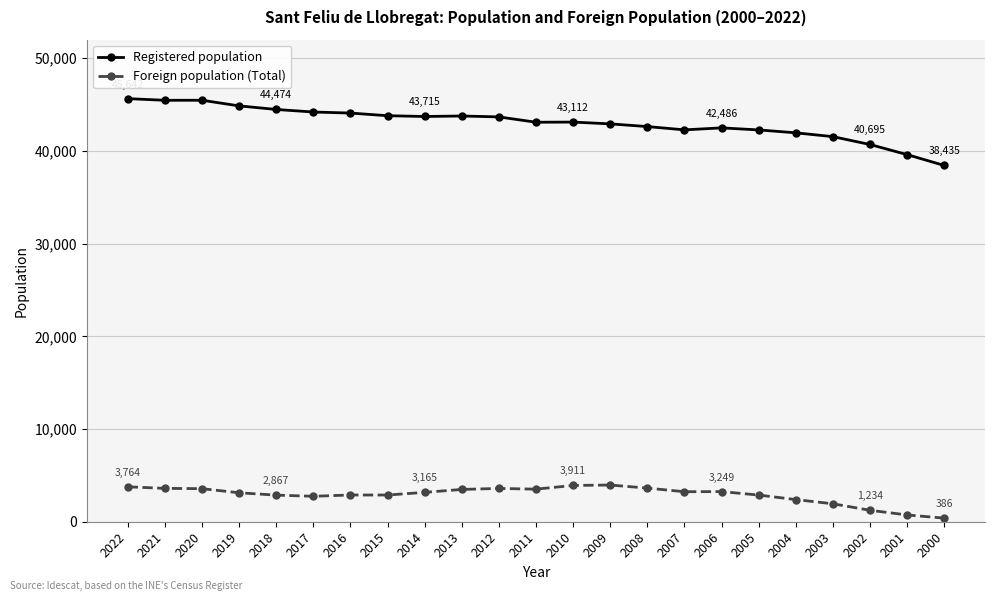

What is the value of the Registered population point at the 15th from the left?

42628